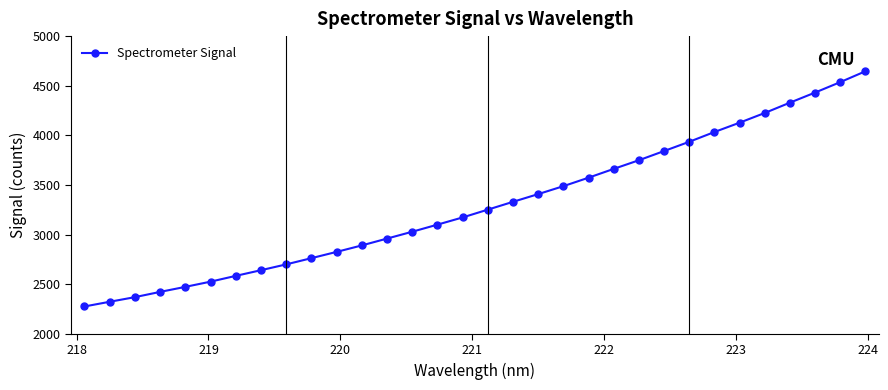

What is the smallest value displayed?

2275.4